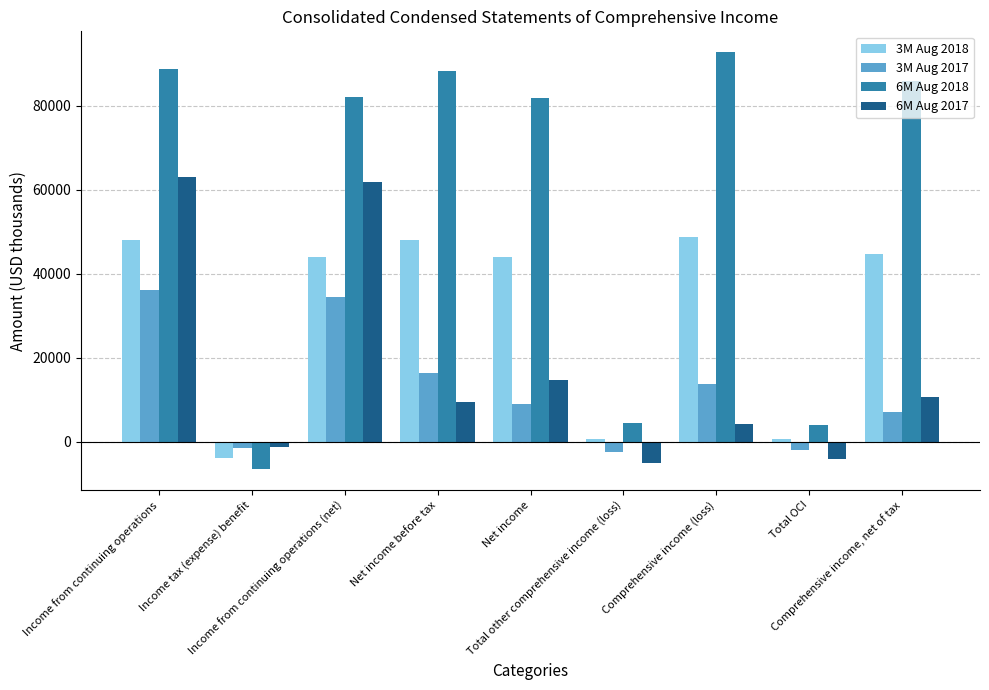

Which series has the widest spread of values?

6M Aug 2018